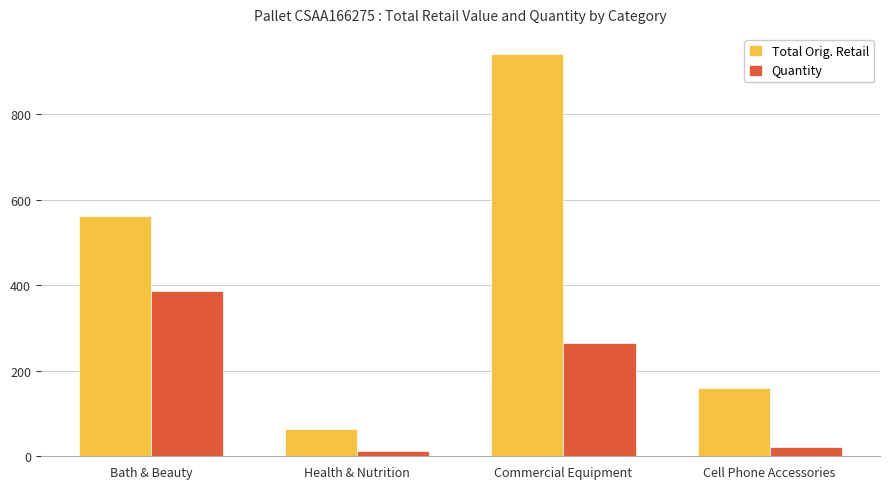

At which category is the sum across all series the highest?

Commercial Equipment